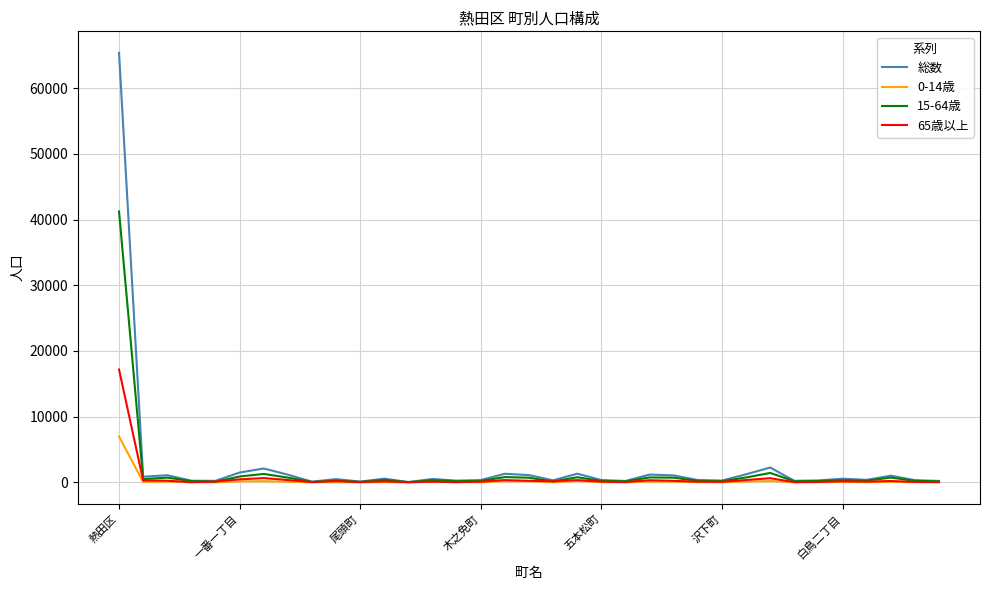

Which series has the widest spread of values?

総数